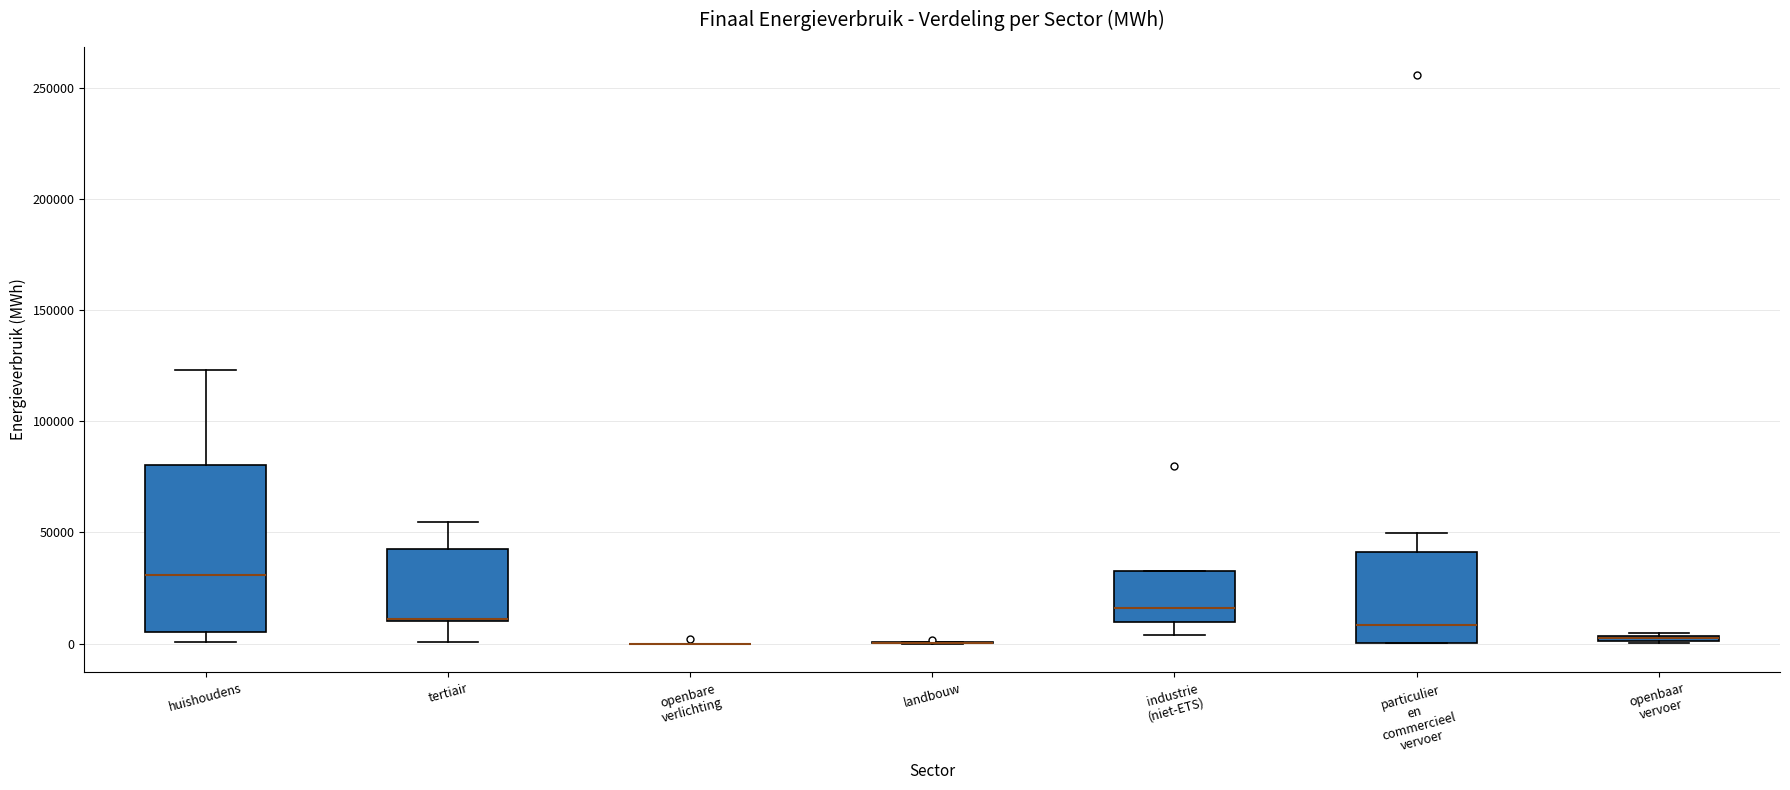

Which box is the tallest, from its lower edge to its upper edge?

huishoudens